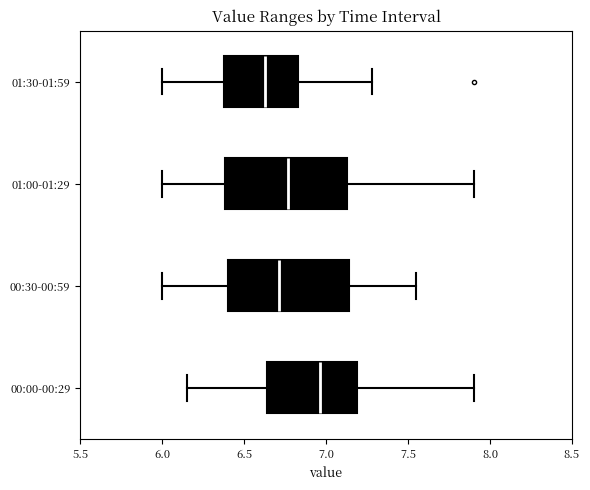

Where is the left edge of the box for 01:00-01:29 on the x-axis? The values are not printed on the chart, so give them approximately, as read against the axis.

6.40